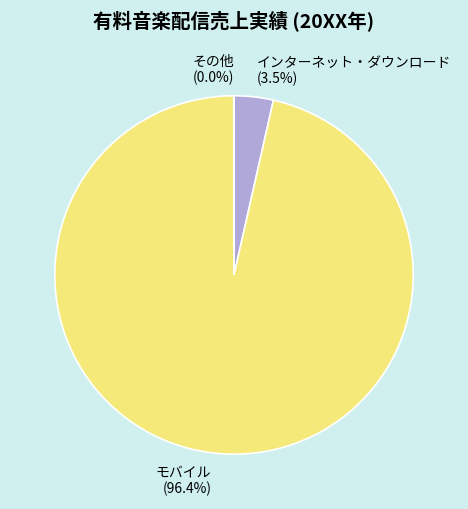

Combined, do モバイル and インターネット・ダウンロード account for over 50%?

Yes